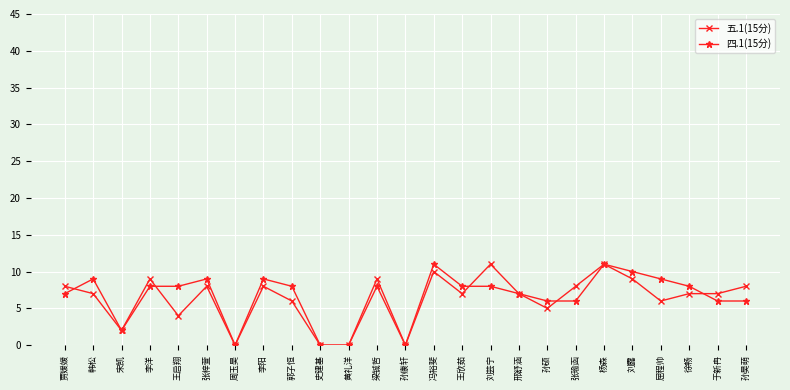

True or false: 五.1(15分) has more than 1 points higher than both neighbors.

True